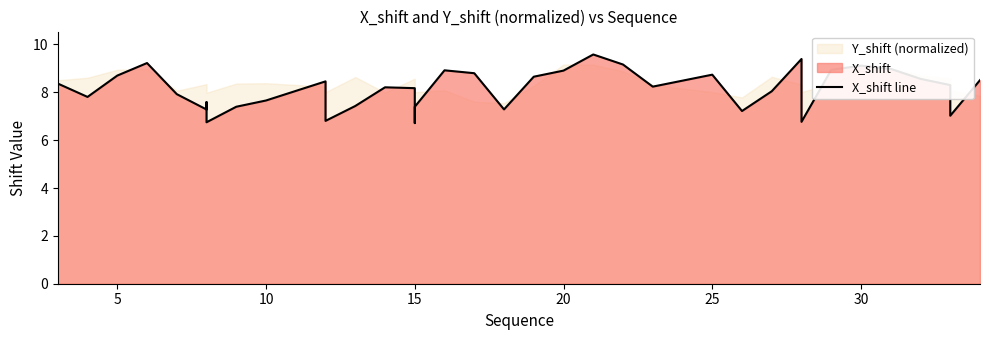

How many points are lower than both their immediate neighbors (excluding endpoints)?

10